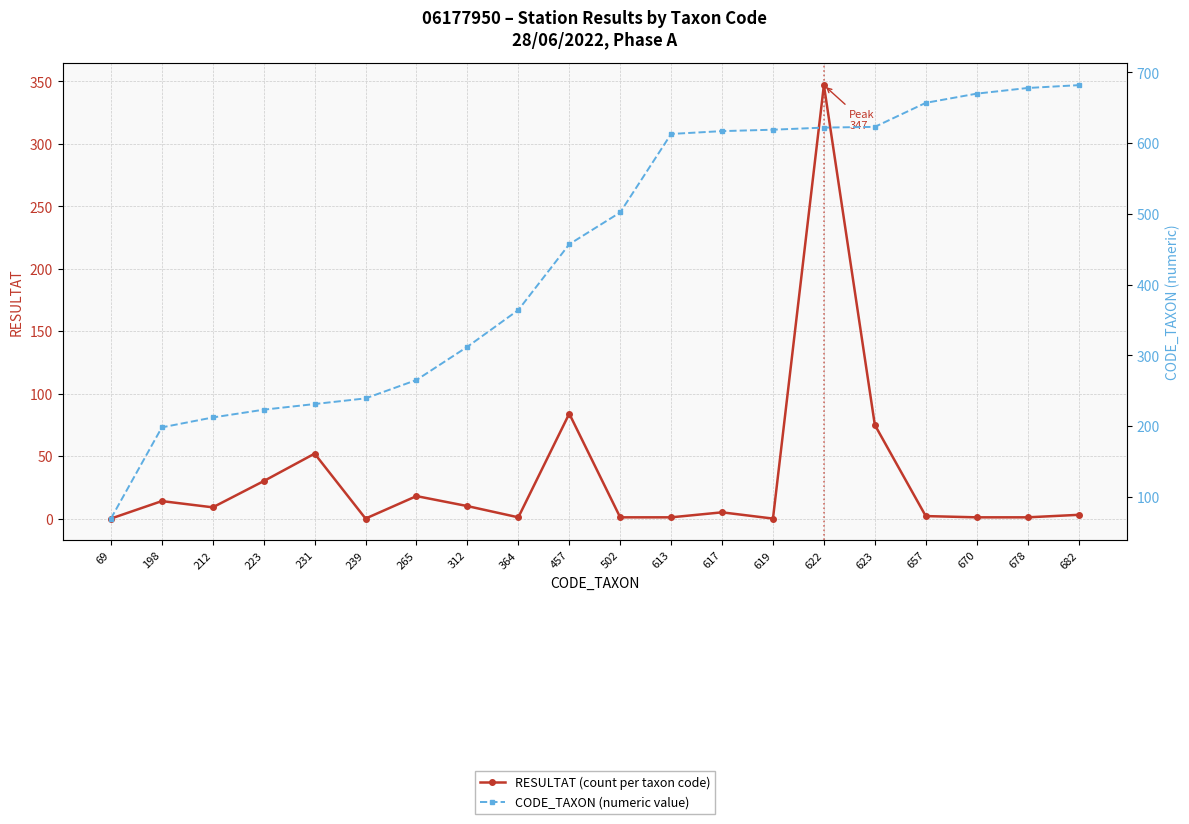

Is this an area chart (filled region under the line)?

No